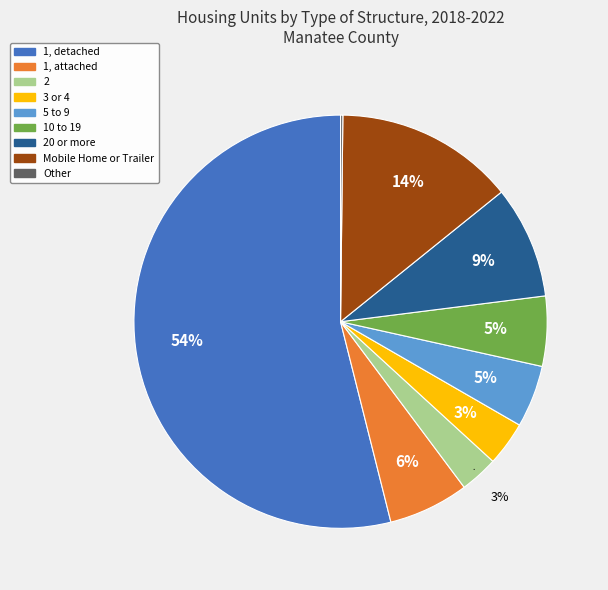

To the nearest percent, what is the average slice percentage?

11%